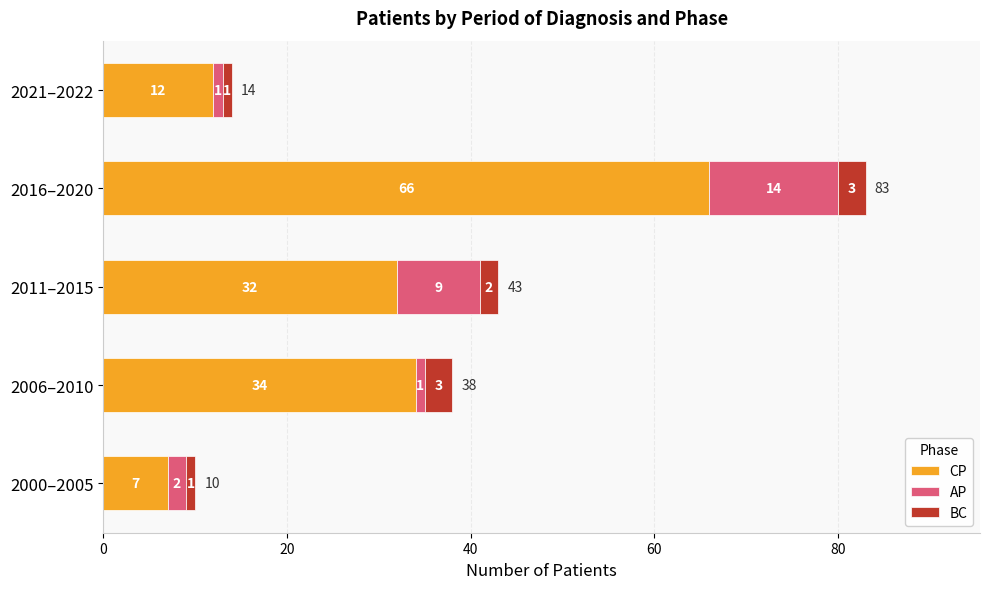

At which category is the sum across all series the highest?

2016–2020